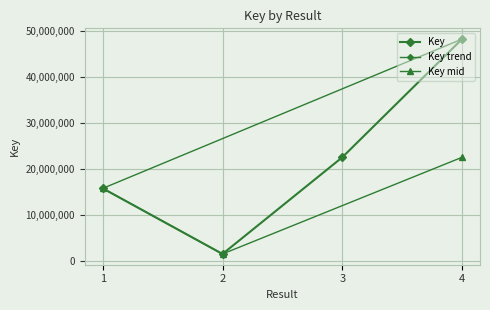

What is the change in value from 1 to 3?

+6762959